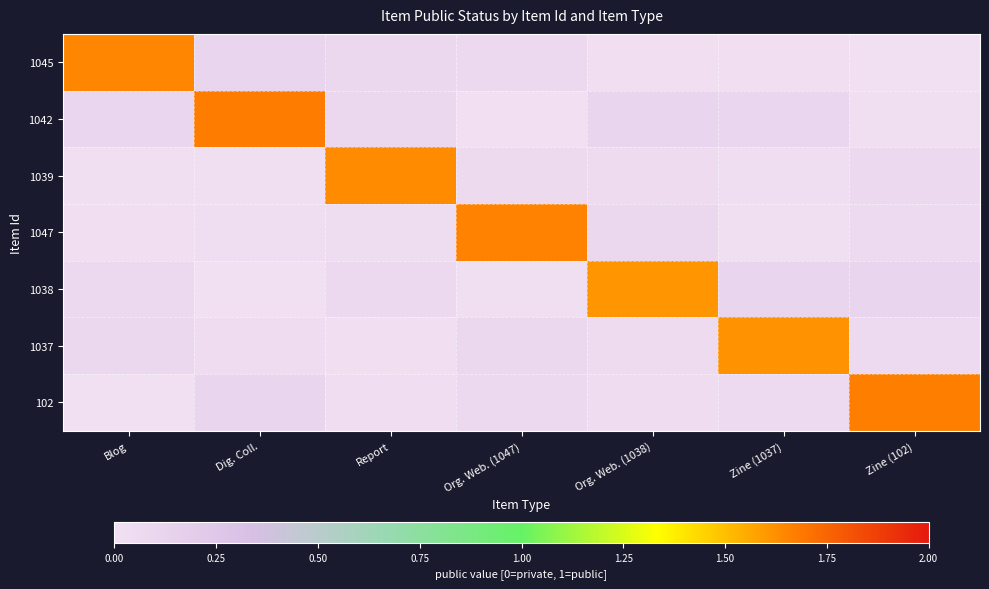

At which category is the sum across all series the highest?

Zine (102)